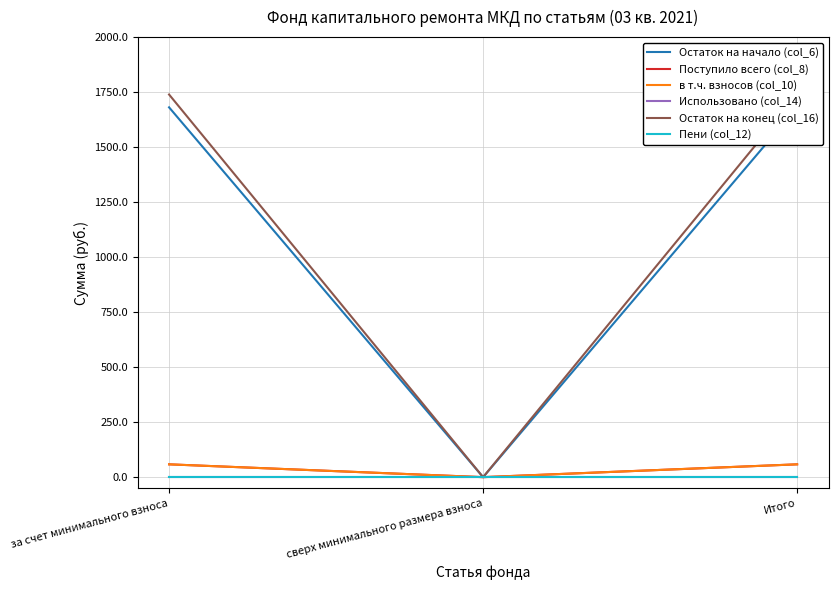

How many lines are shown in the chart?

6